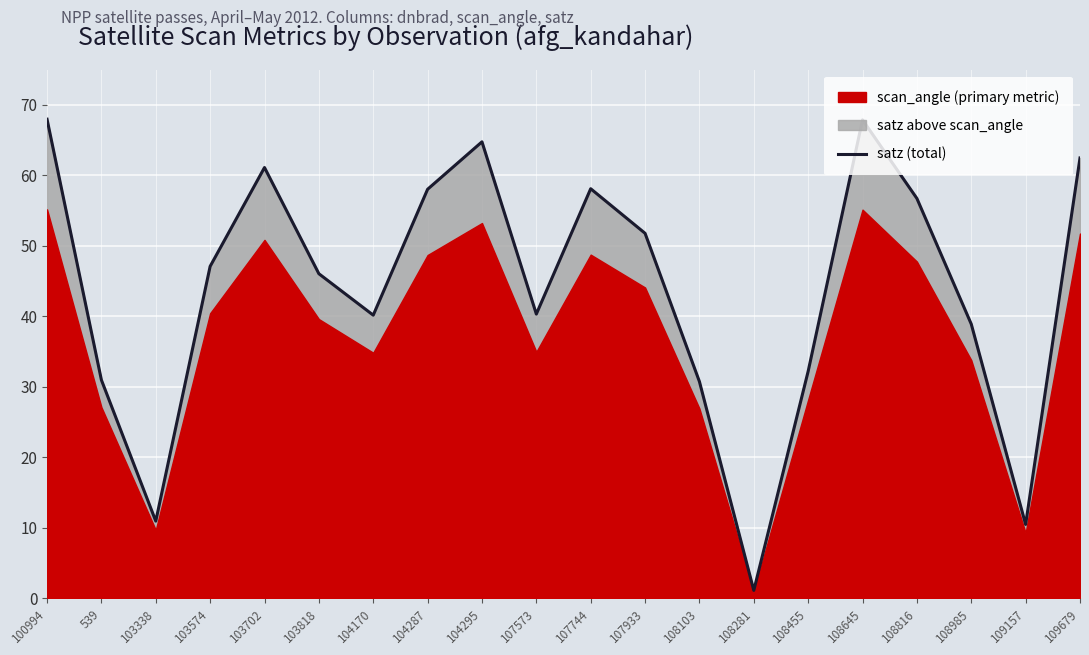

Reading left to right, list all the values displayed in this chart.

100994=68.0	539=31.0	103338=10.9	103574=47.1	103702=61.1	103818=46.0	104170=40.2	104287=58.0	104295=64.7	107573=40.3	107744=58.1	107933=51.8	108103=30.7	108281=1.1	108455=32.2	108645=67.9	108816=56.7	108985=38.9	109157=10.5	109679=62.5